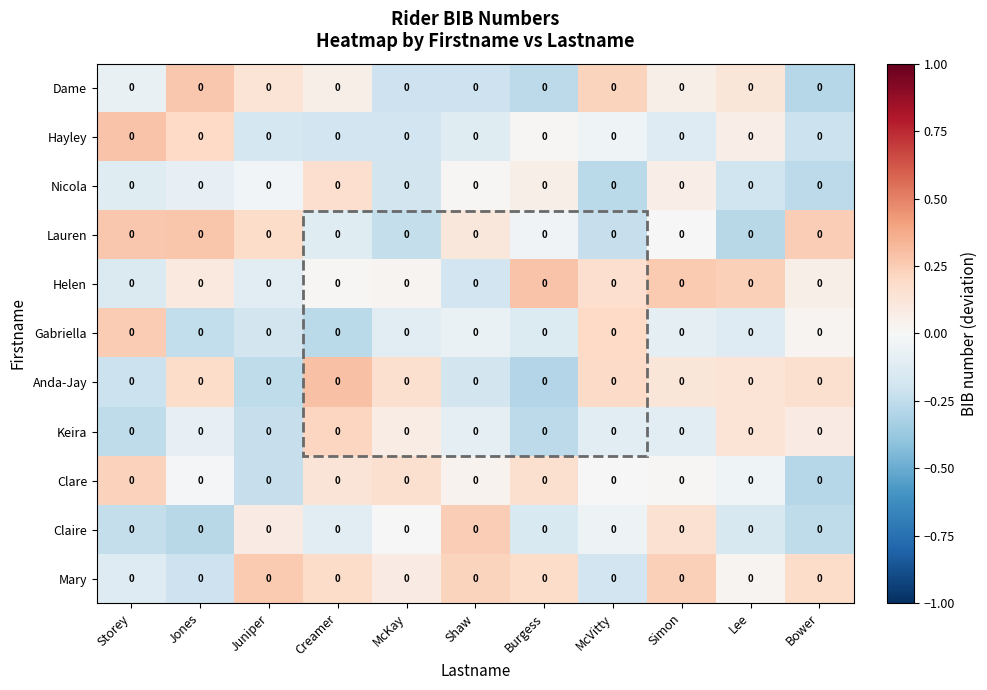

At which label does Dame first exceed 0?

Jones